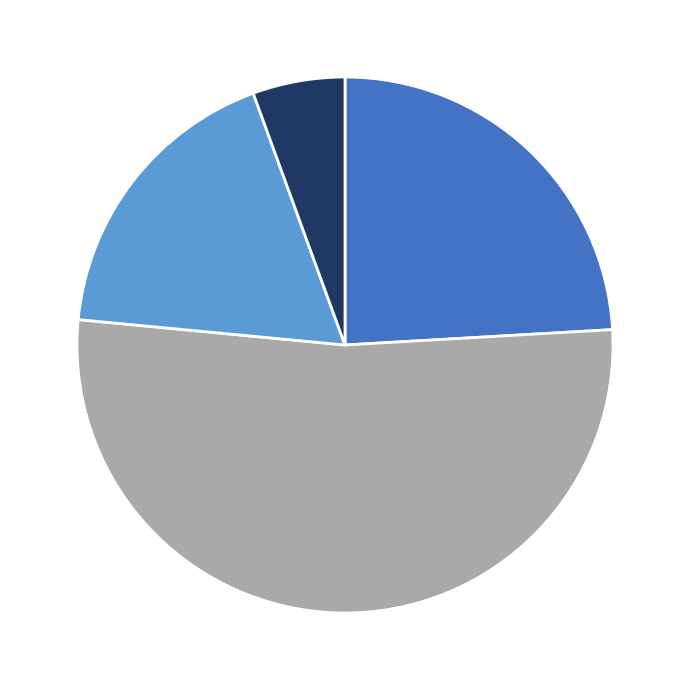

Does any single category account for the majority?

Yes